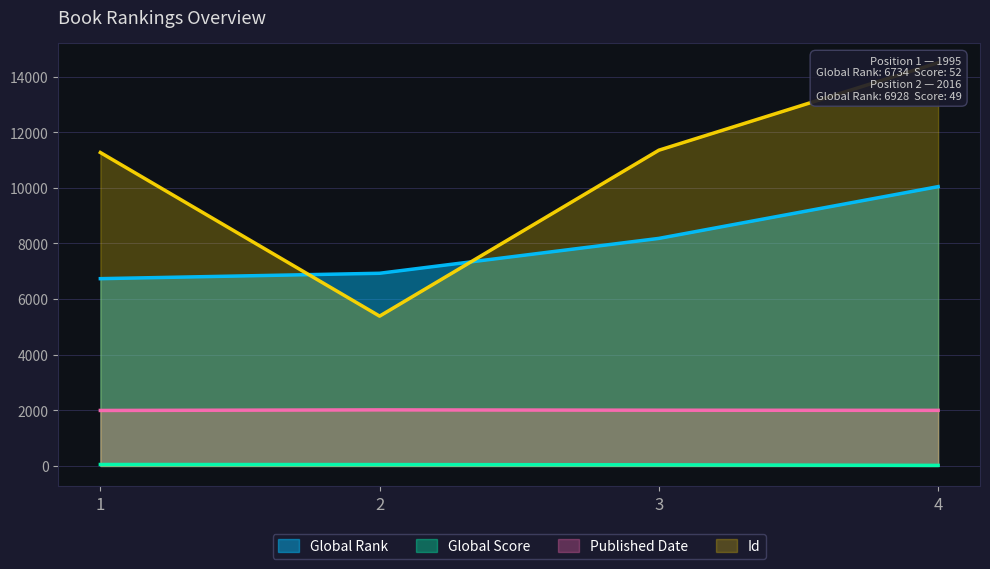

What are all the series names shown in the legend?

Global Rank, Global Score, Published Date, Id